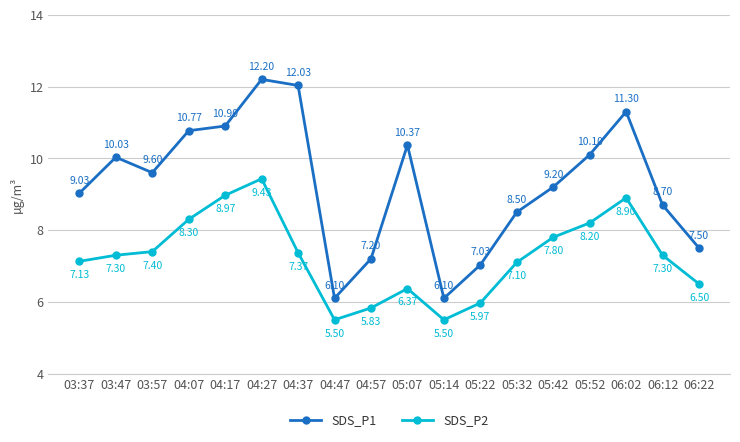

At which category is the sum across all series the highest?

04:27